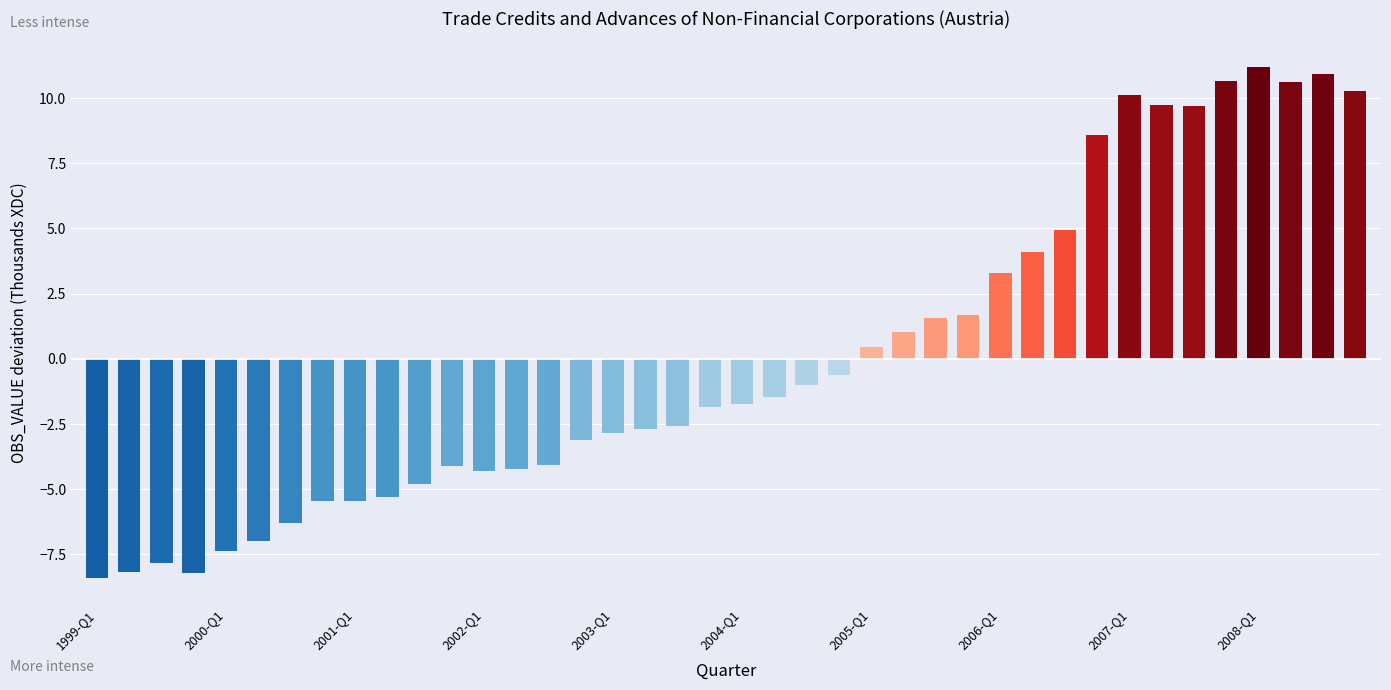

What is the difference between the second highest and minimum values?

19.3